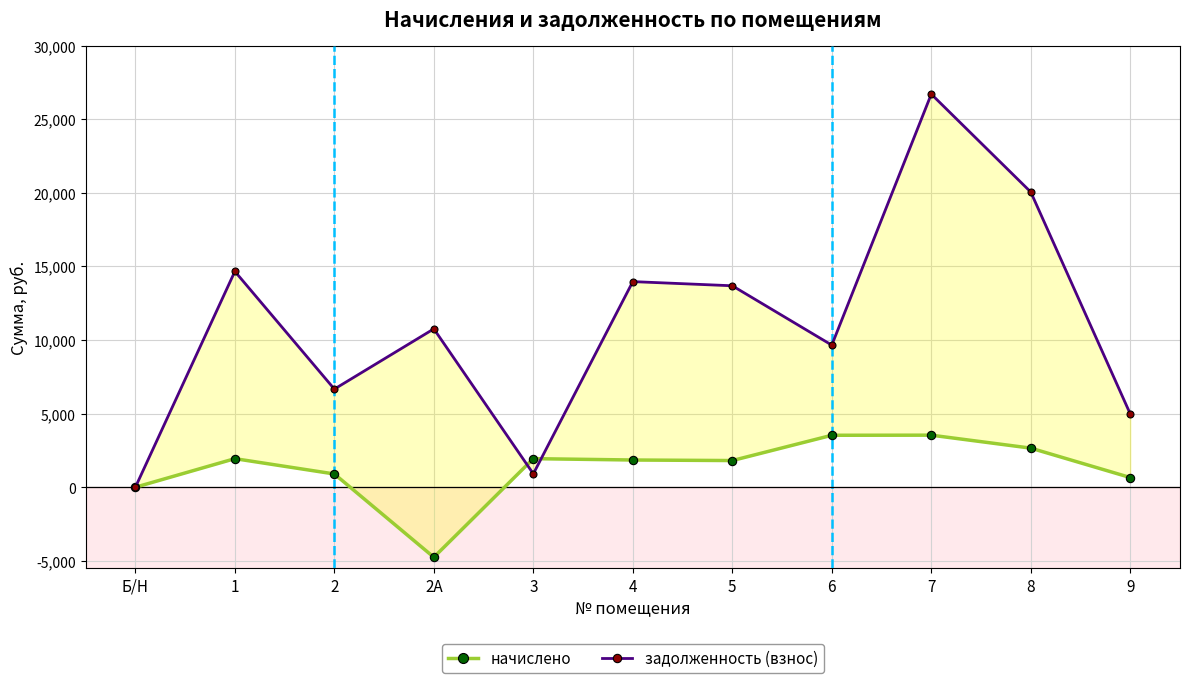

What is the average value of the задолженность (взнос) series?

11096.4